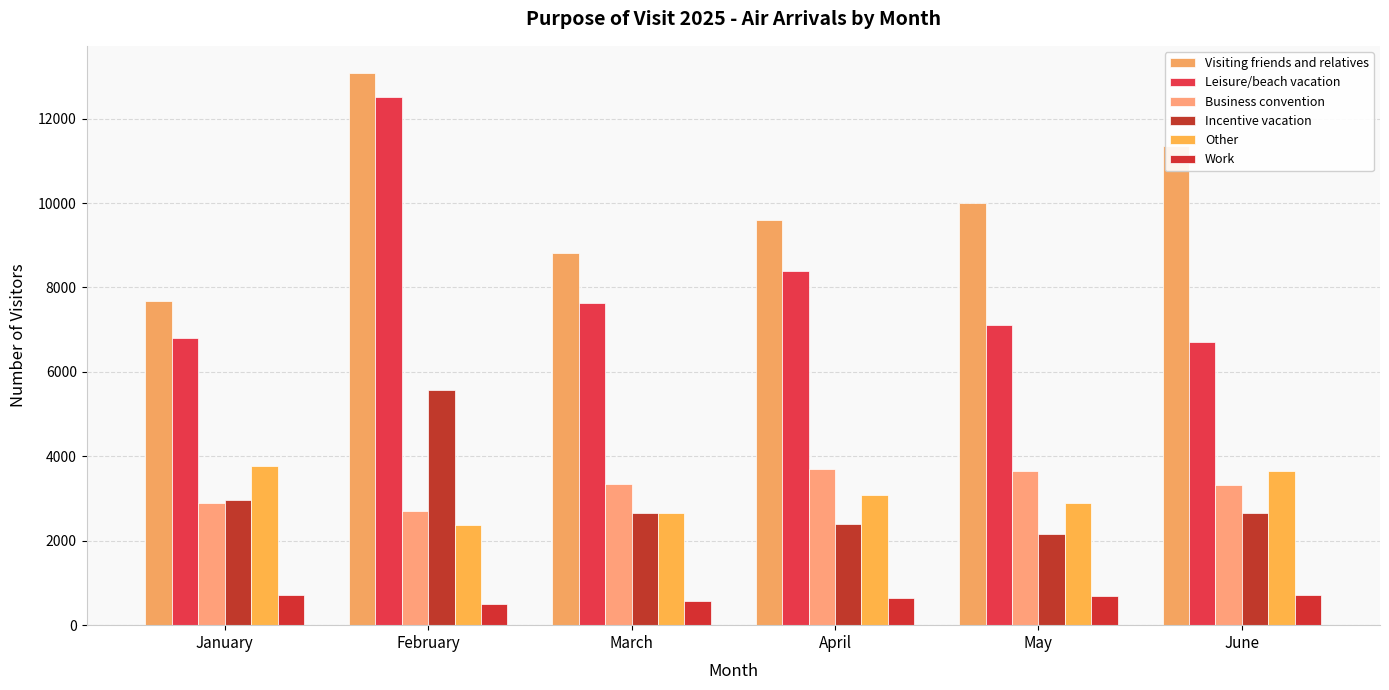

The Incentive vacation series shows 2166 at May. True or false?

True